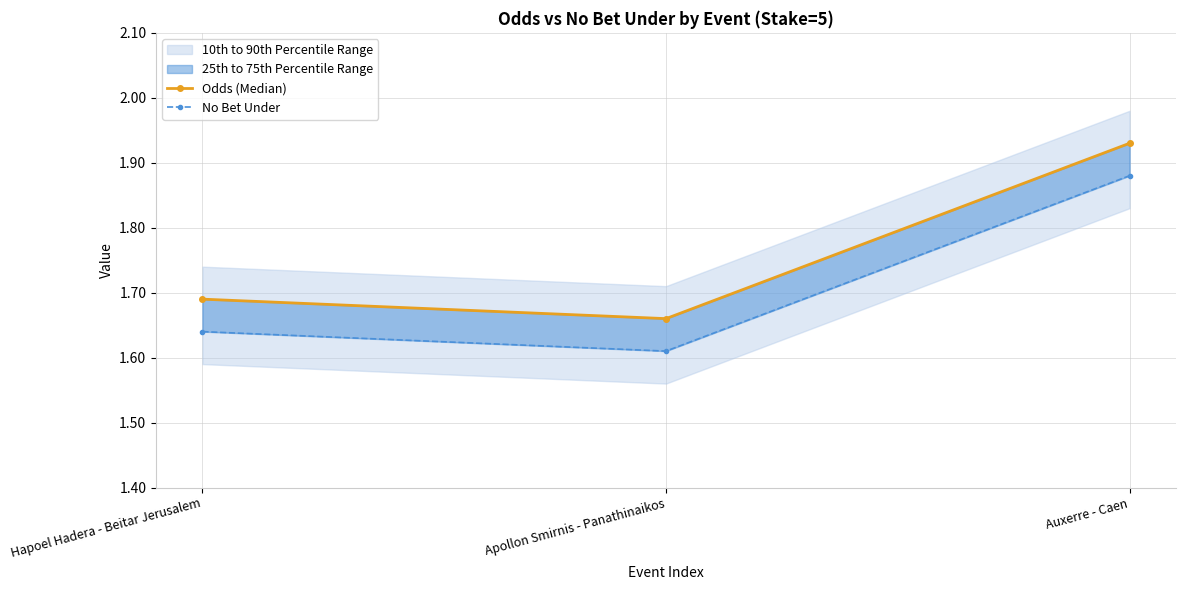

How many lines are shown in the chart?

2